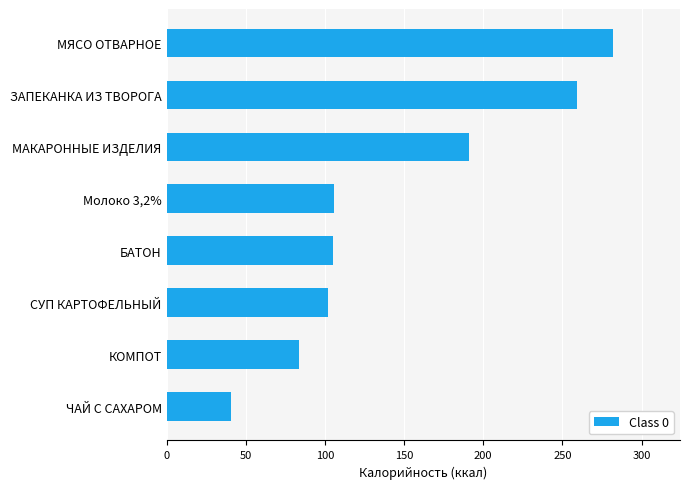

Are the bars grouped side by side (vs. stacked)?

No